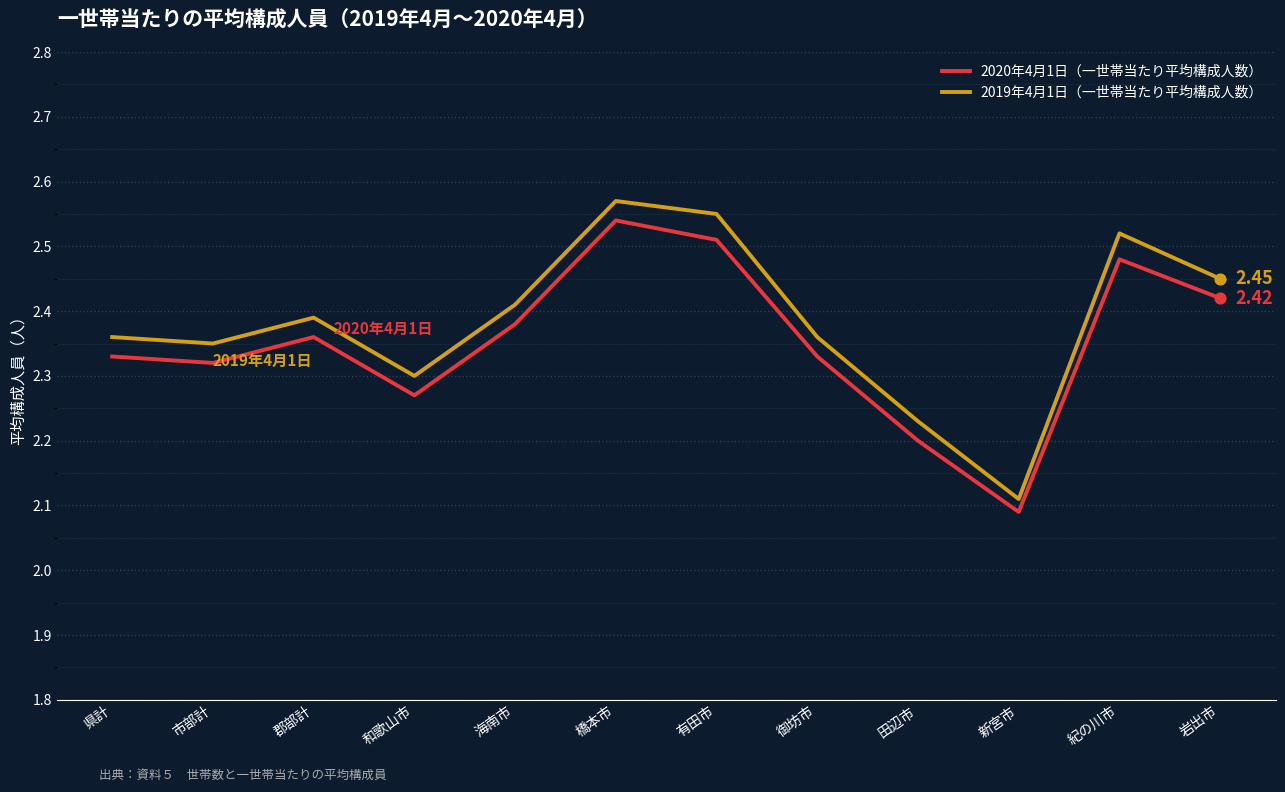

Between 御坊市 and 紀の川市, which series saw the biggest shift?

2019年4月1日（一世帯当たり平均構成人数）